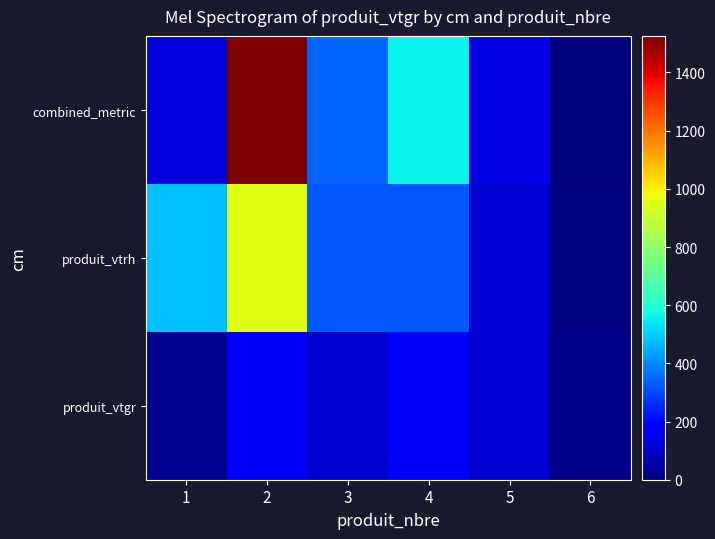

What is the total value across all series at 5?

360.6